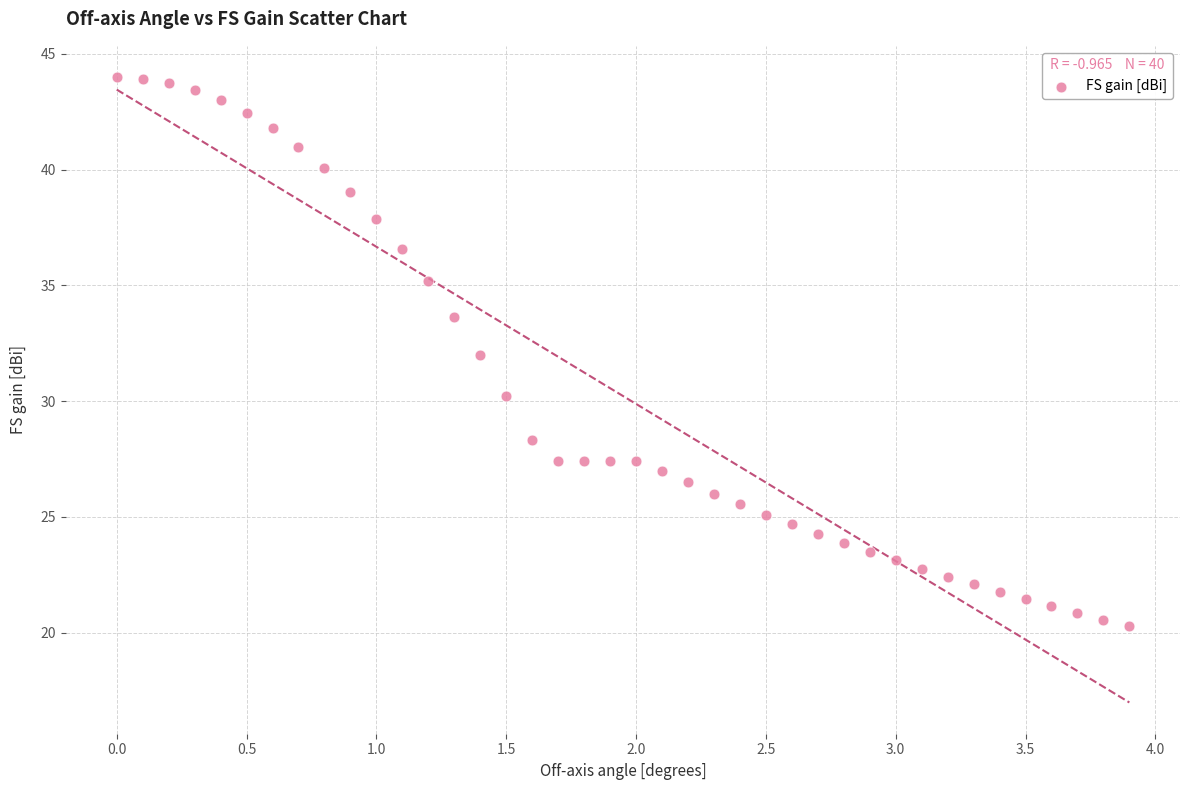

What is the range of X values (max minus min)?

3.9